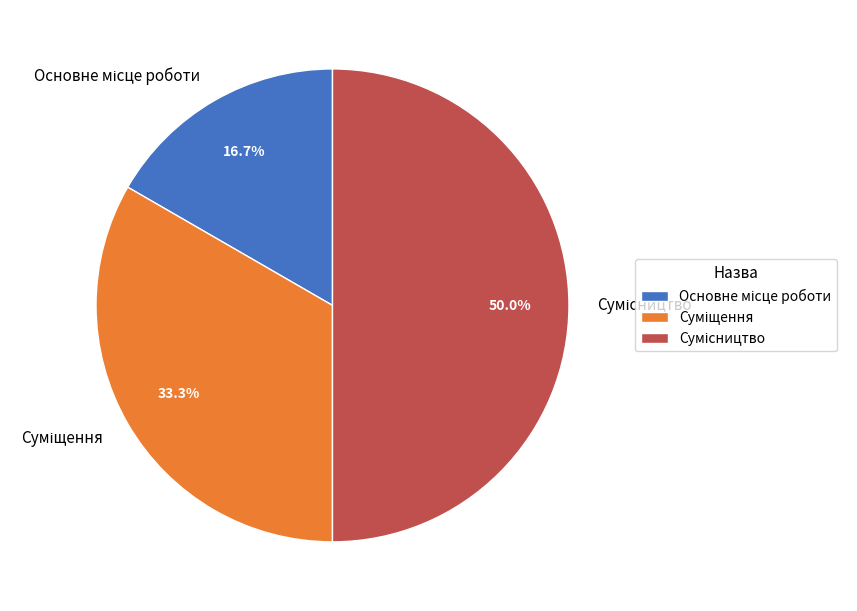

To the nearest percent, what is the difference between the largest and smallest slice percentages?

33%